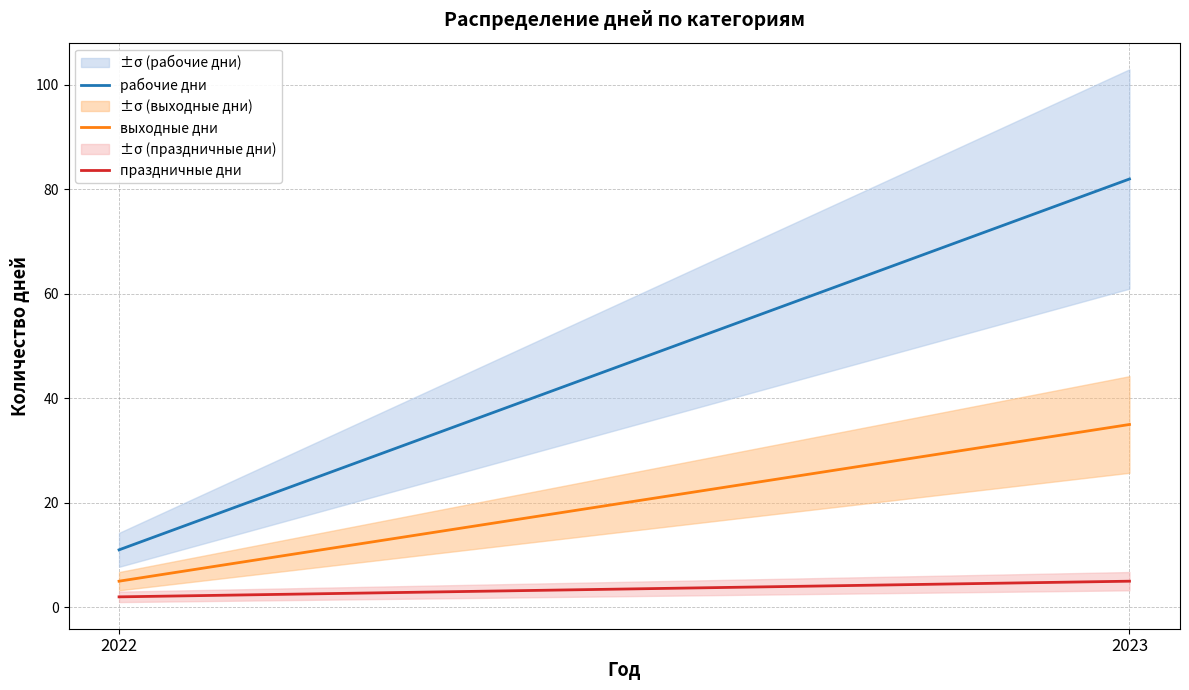

Is it true that праздничные дни equals 8 at 2023?

False